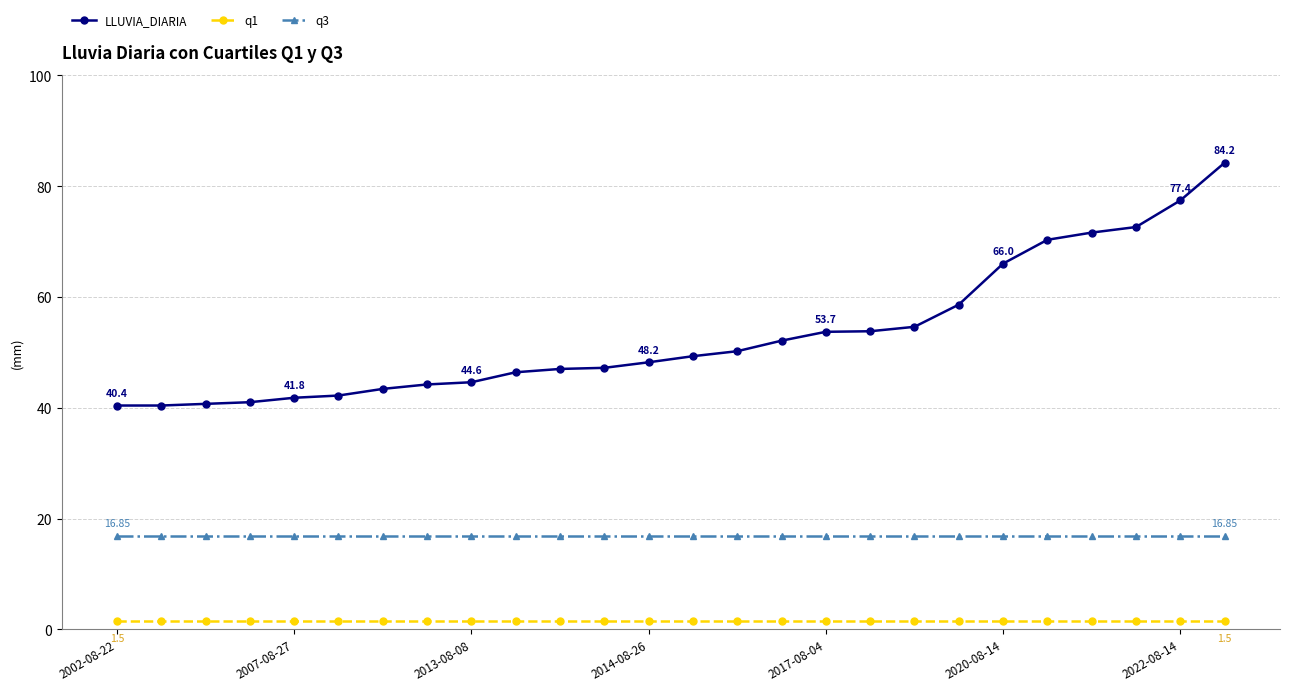

Which series has the largest range (max minus min)?

LLUVIA_DIARIA